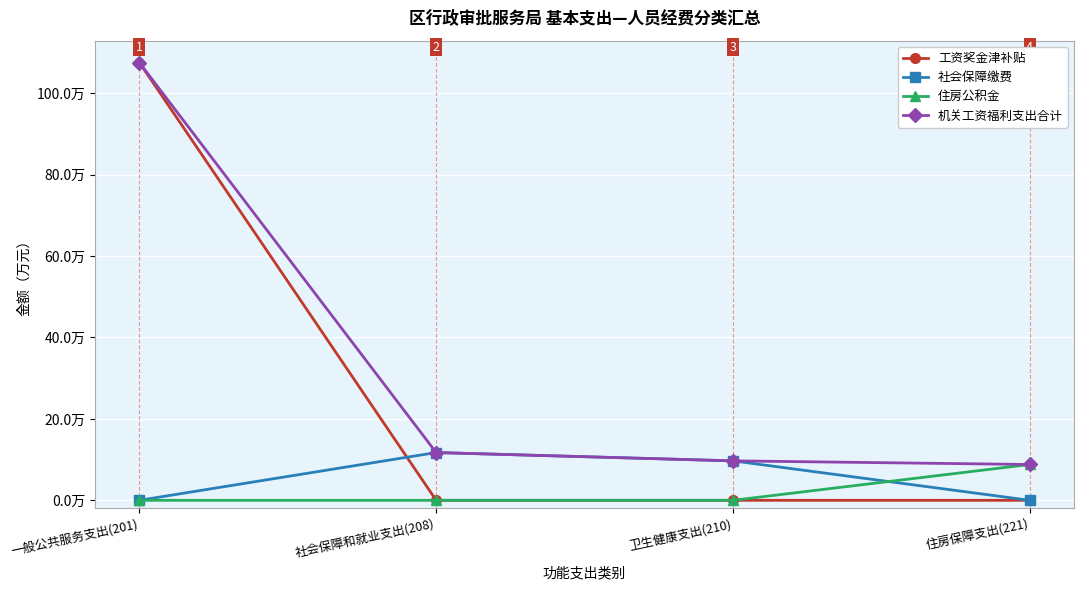

Does the chart have visible grid lines?

Yes